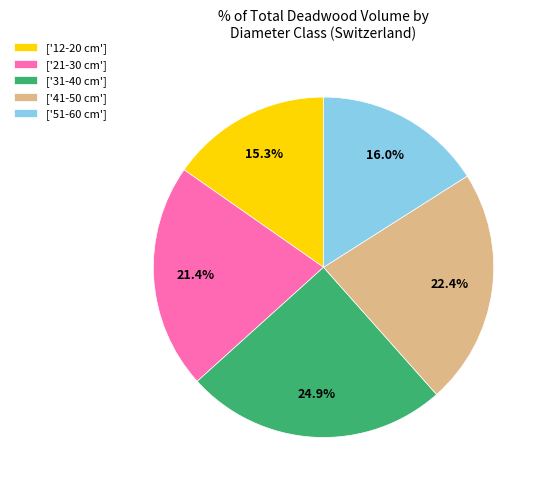

To the nearest percent, what is the average slice percentage?

20%